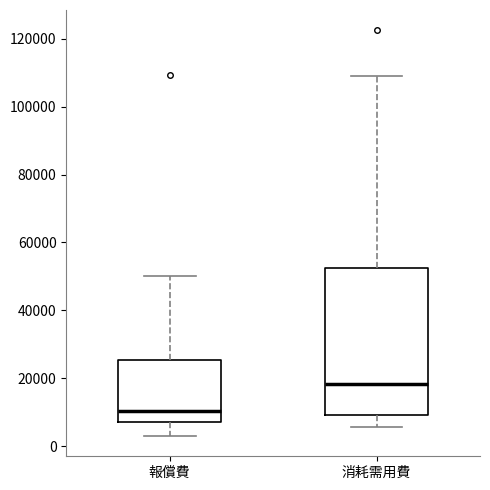

Comparing the boxes themselves (not the whiskers), which one is the tallest?

消耗需用費